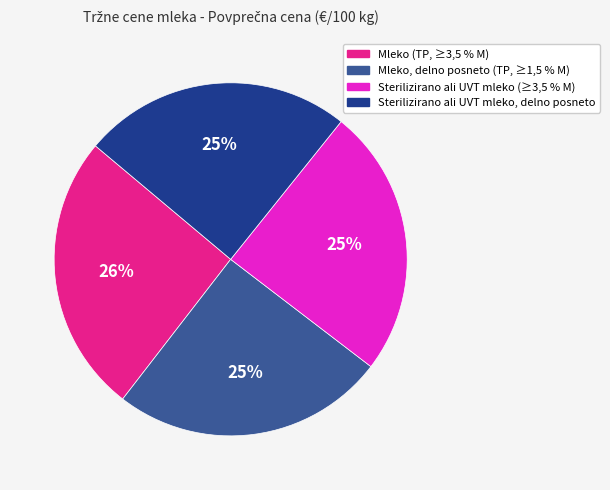

Does any single category account for the majority?

No